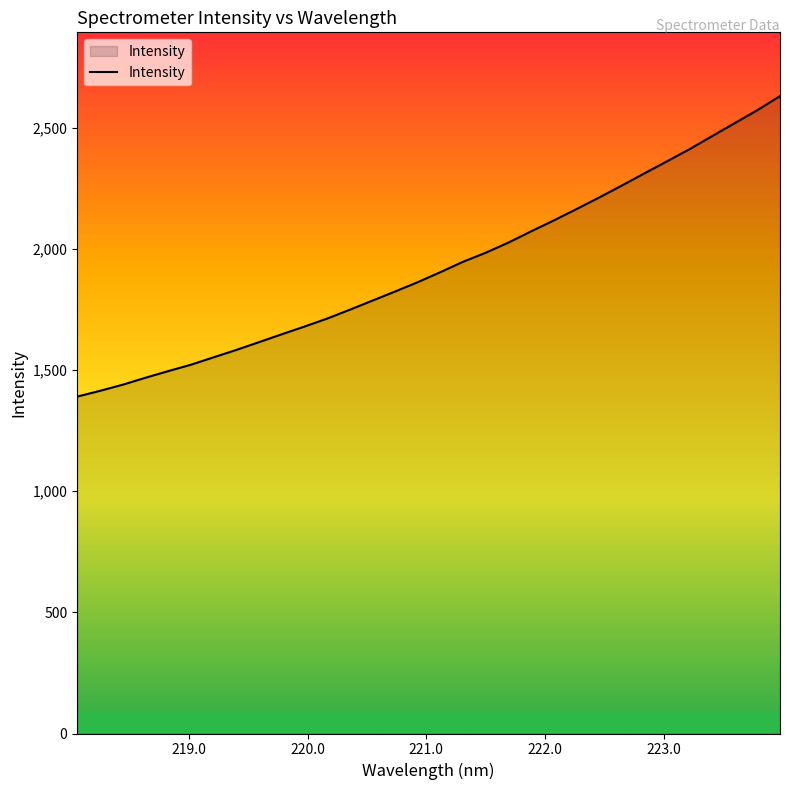

What is the difference between the maximum and minimum values?

1240.3